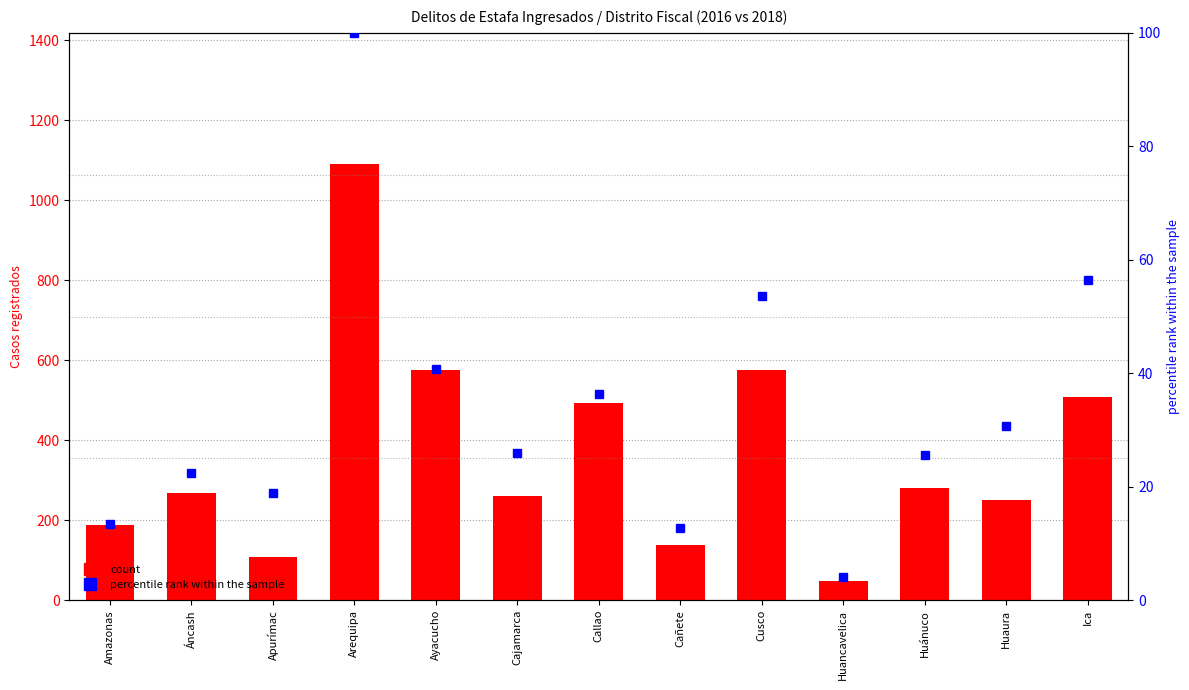

Are the bars grouped side by side (vs. stacked)?

Yes